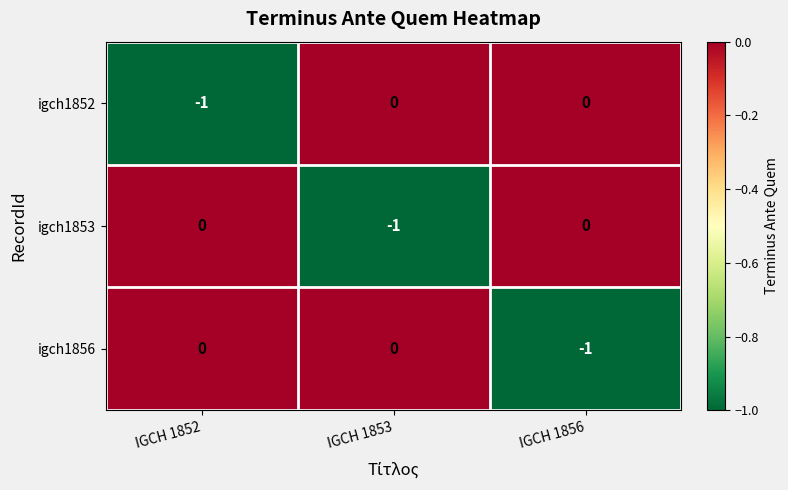

What is the difference between the highest and lowest values at IGCH 1853?

1